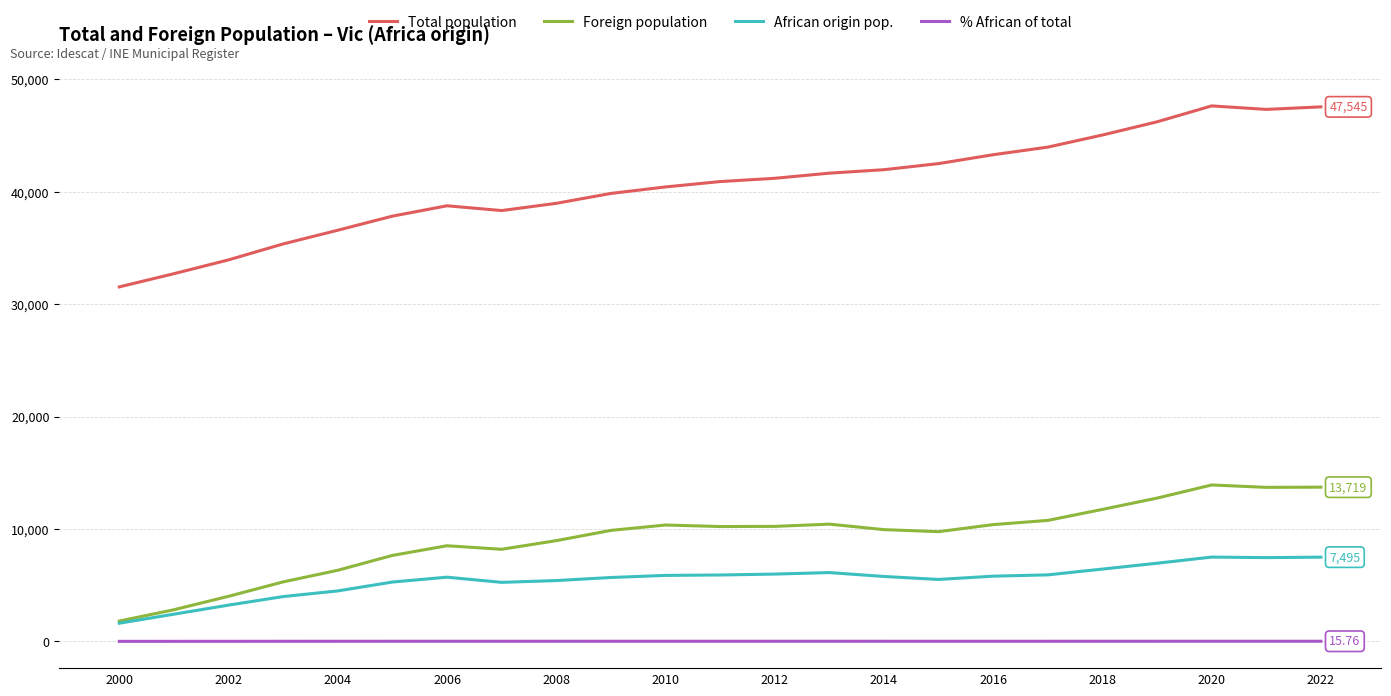

How many categories are shown in the chart?

23